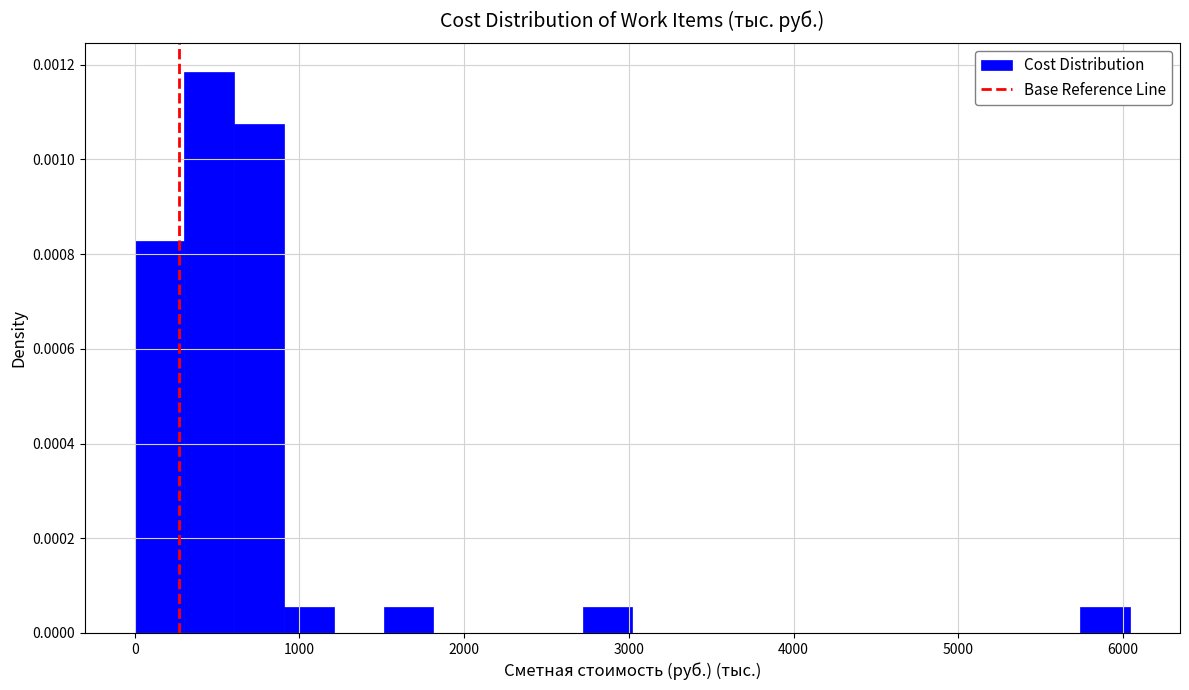

Read against the x-axis, roughly where is the centre of the tallest bar?

500